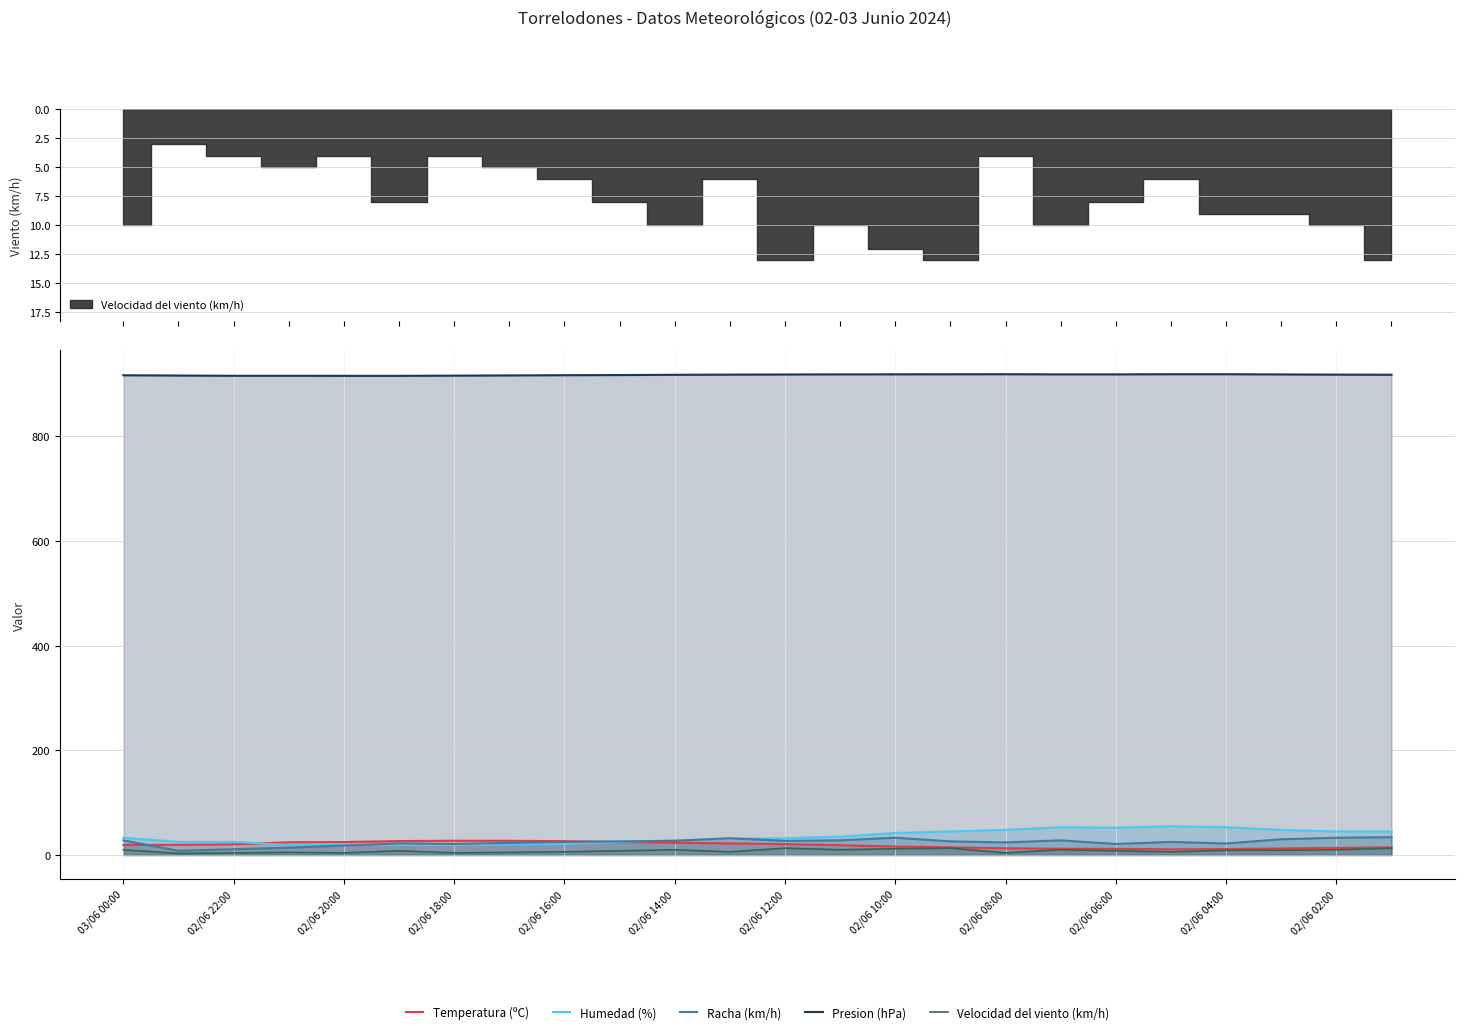

True or false: Temperatura (ºC) and Velocidad del viento (km/h) cross at least once.

False